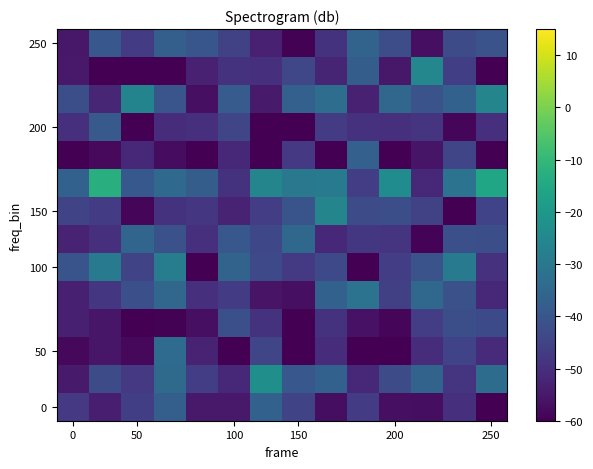

Which category has the lowest value across all series?

9